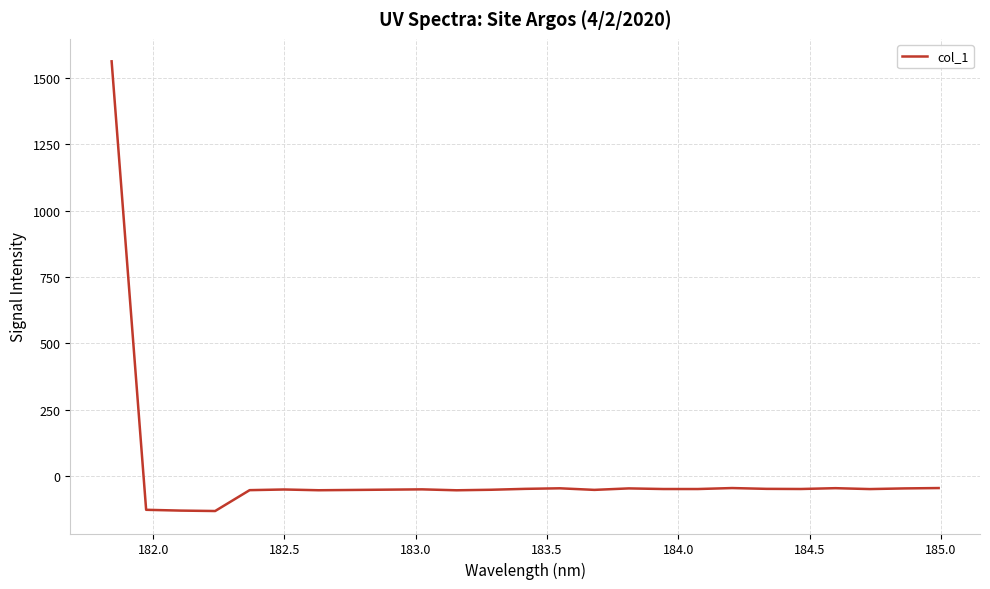

What is the smallest value displayed?

-132.2